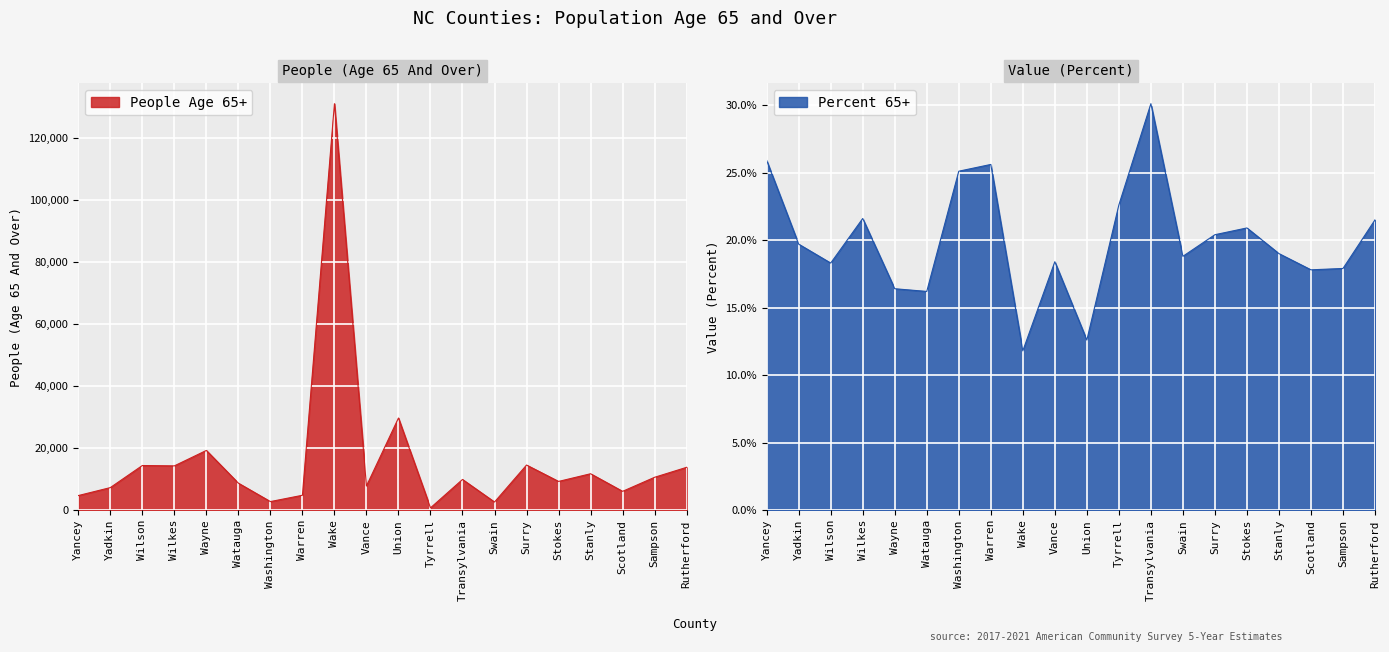

Is it true that People Age 65+ equals 19562 at Union?

False